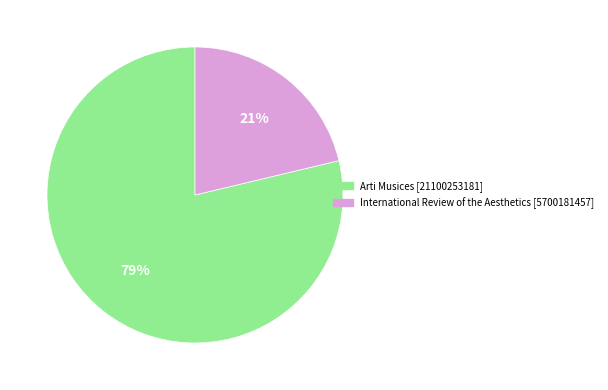

Rank the categories by value from highest to lowest.

Arti Musices, International Review of the Aesthetics